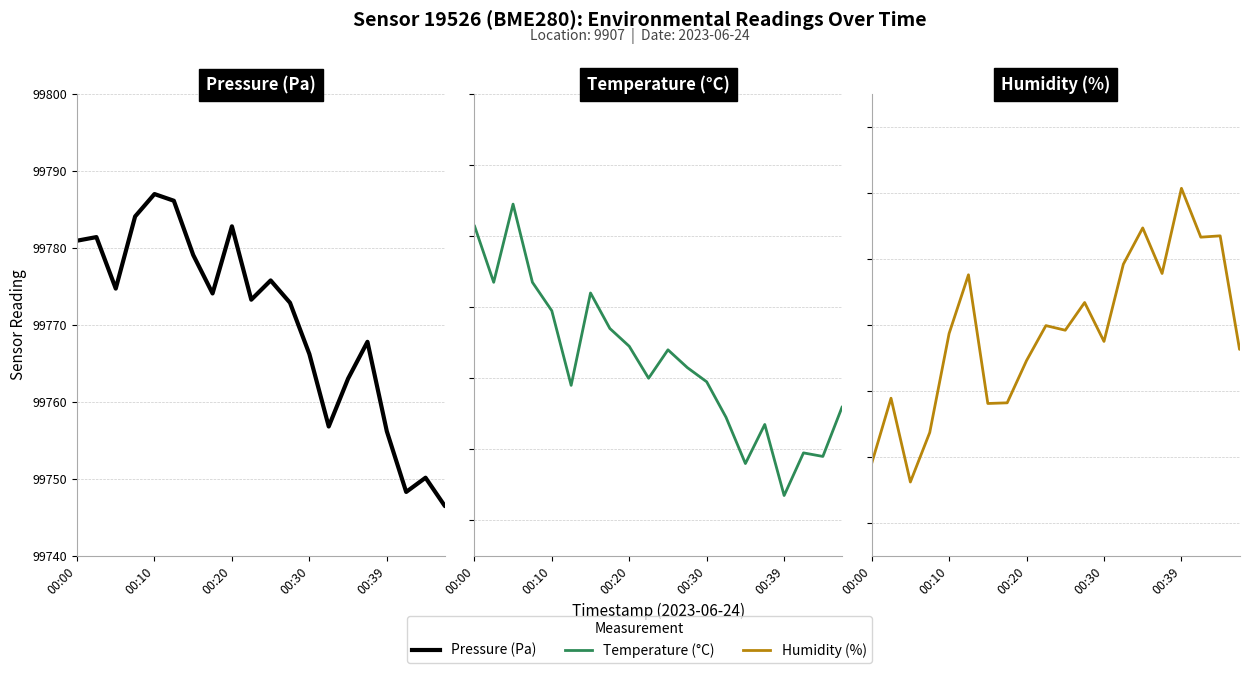

In Temperature, how many points are higher than both neighbors (excluding endpoints)?

5